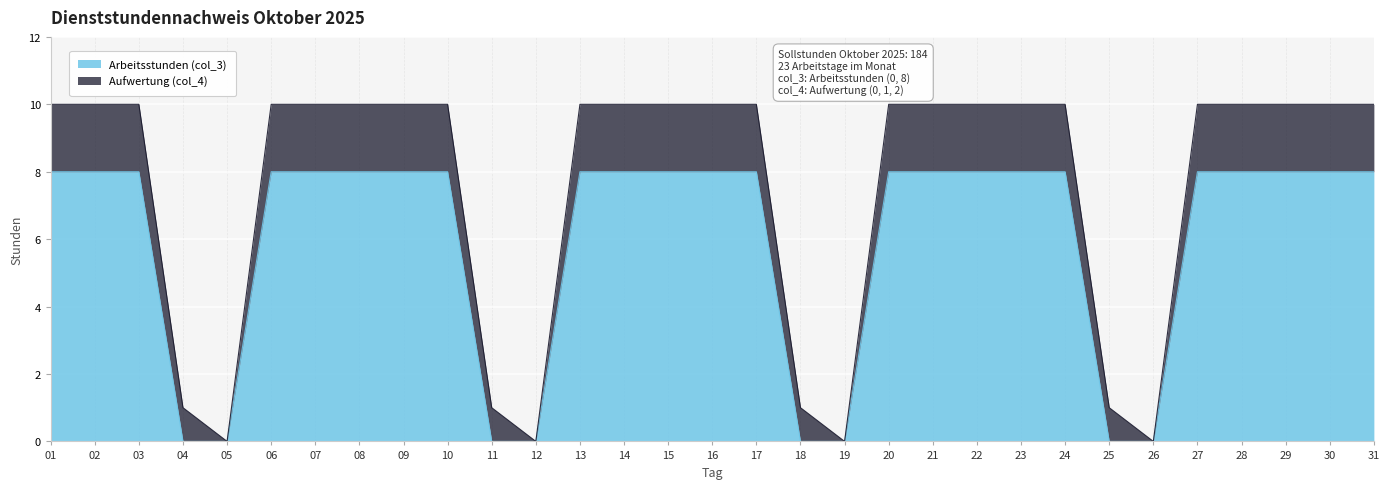

Reading left to right, extract all data points from this chart.

01=8	02=8	03=8	04=0	05=0	06=8	07=8	08=8	09=8	10=8	11=0	12=0	13=8	14=8	15=8	16=8	17=8	18=0	19=0	20=8	21=8	22=8	23=8	24=8	25=0	26=0	27=8	28=8	29=8	30=8	31=8